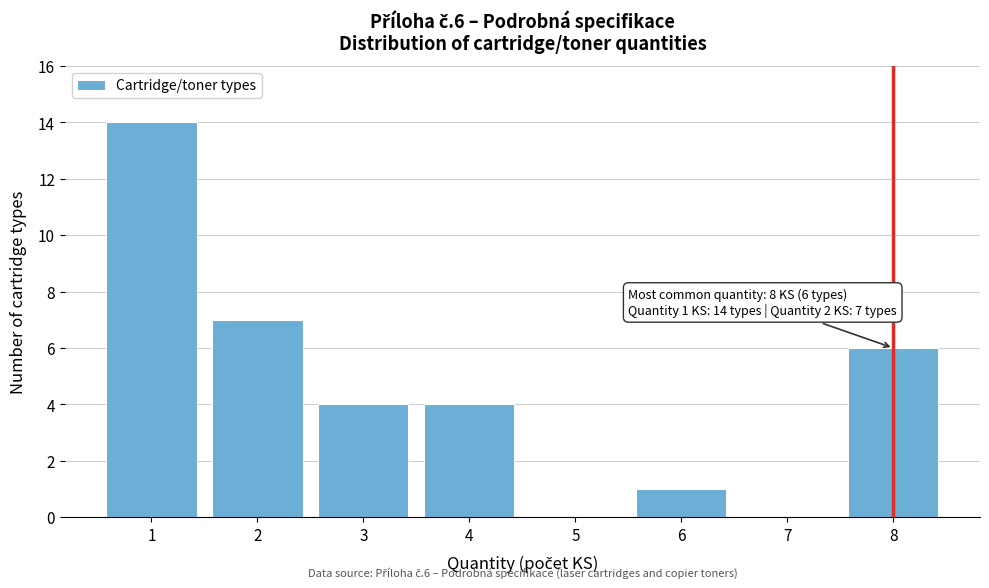

Reading left to right, extract all data points from this chart.

1=14	2=7	3=4	4=4	5=0	6=1	7=0	8=6